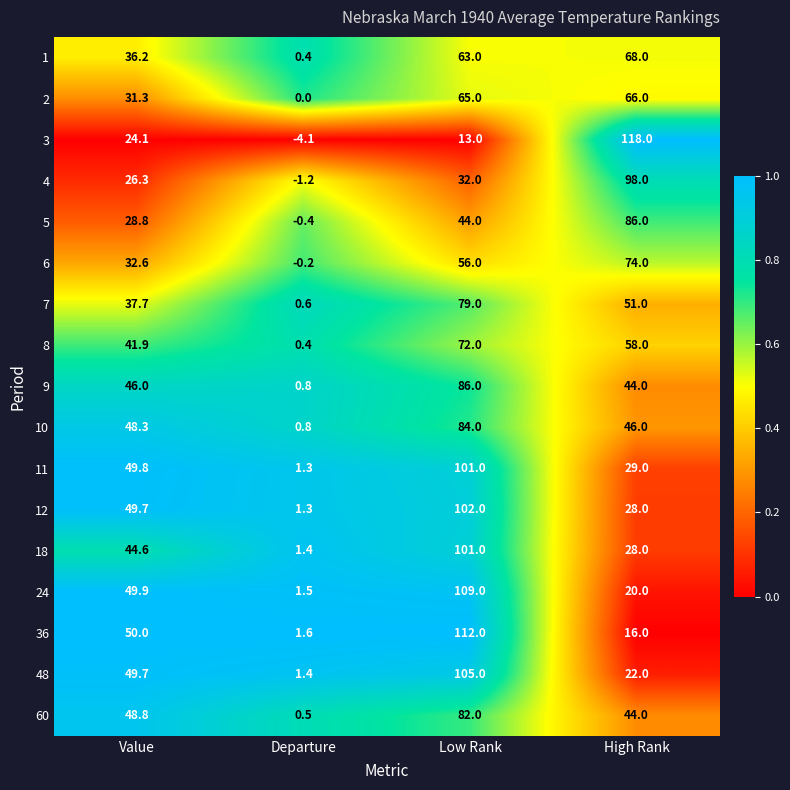

List the labels in order of 18 value, largest first.

Low Rank, Value, High Rank, Departure